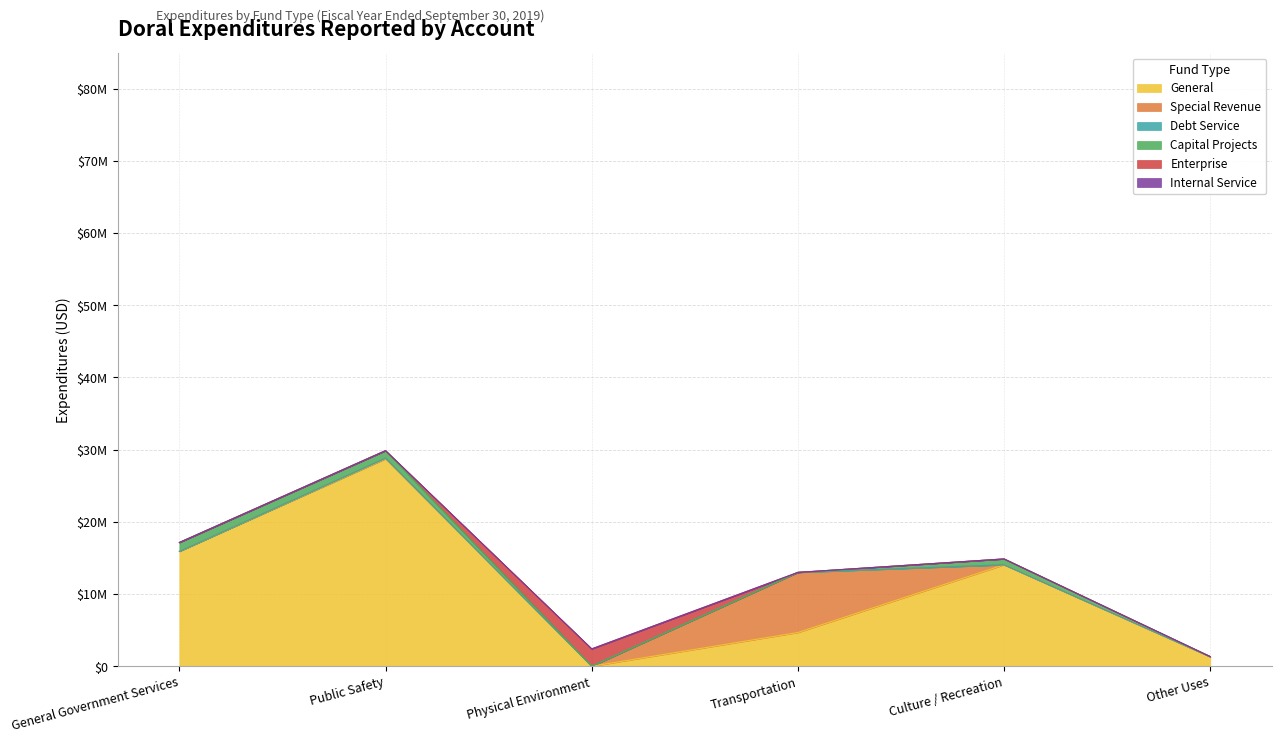

What is the difference between the highest and lowest values at Culture / Recreation?

14056505